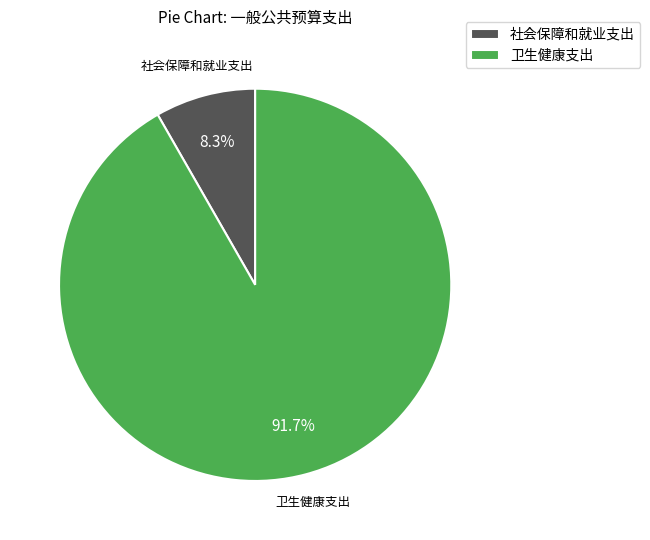

Is there any slice that represents more than half of the pie?

Yes